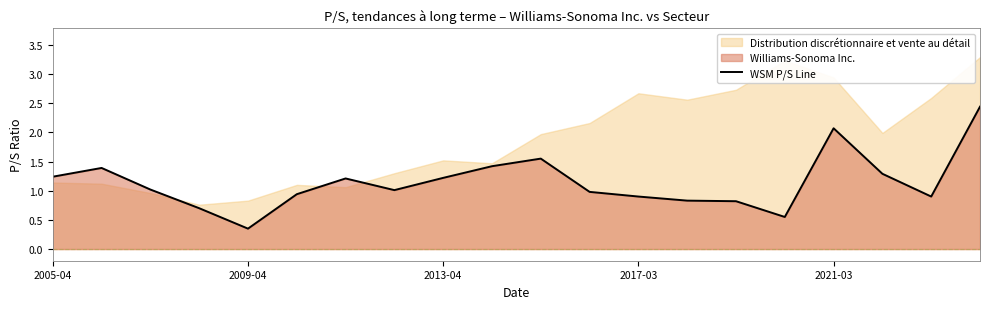

Is it true that WSM P/S Line equals 0.6 at 2009-04?

False